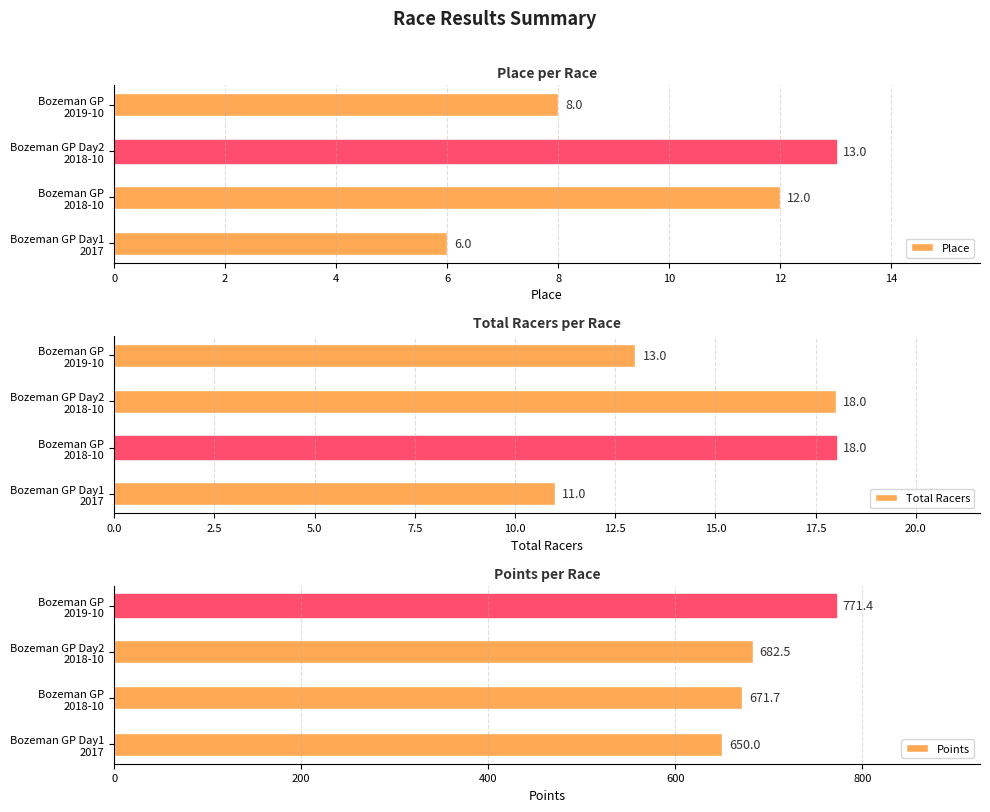

Count the Place values in the range 8 to 13.

3